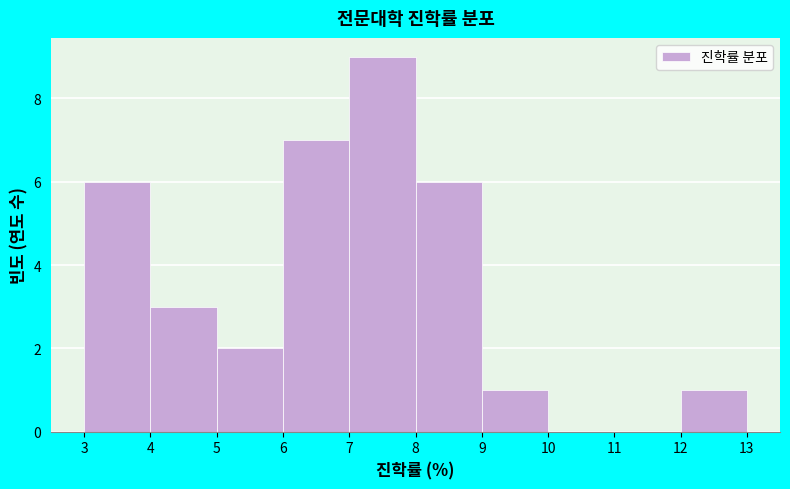

How tall is the bar that spans 3 to 4 on the x-axis? The values are not printed on the chart, so give them approximately, as read against the axis.

6